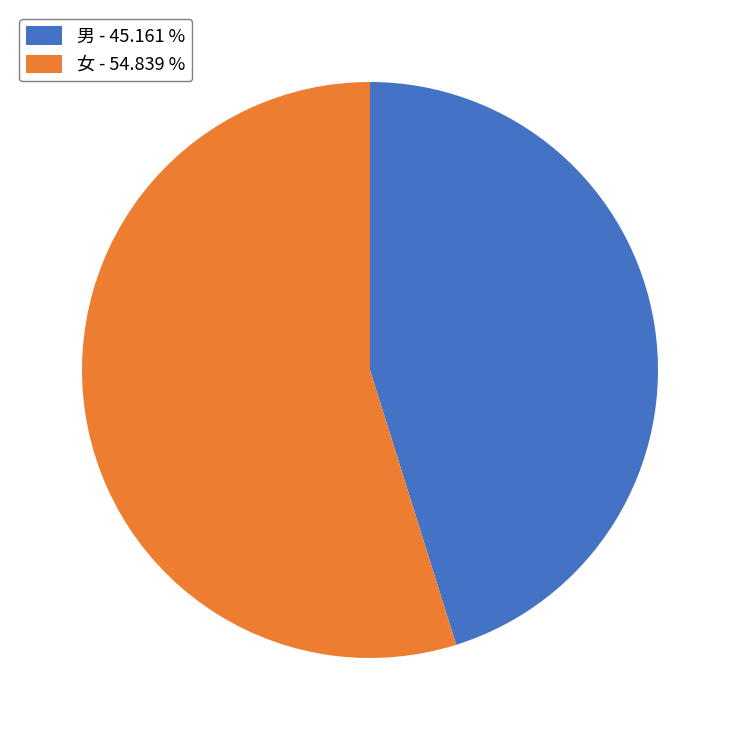

Which slice represents more than half of the pie?

女